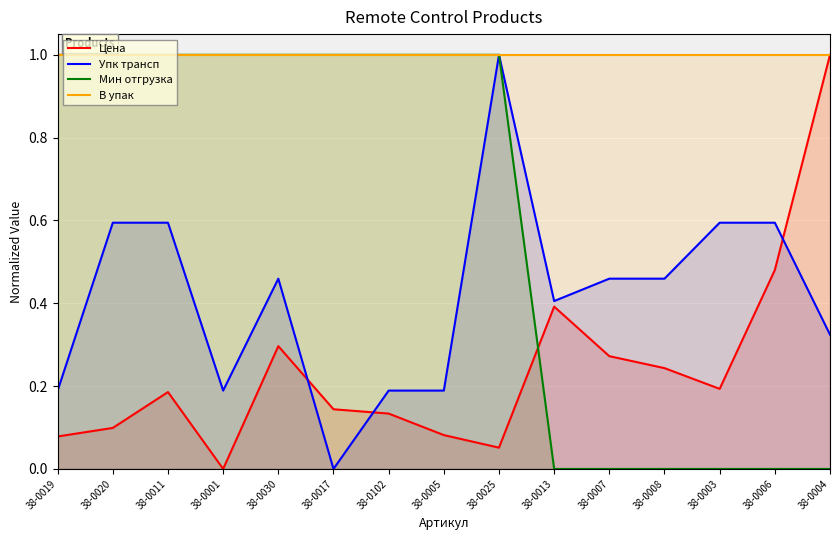

True or false: Упк трансп and В упак intersect in this chart.

False